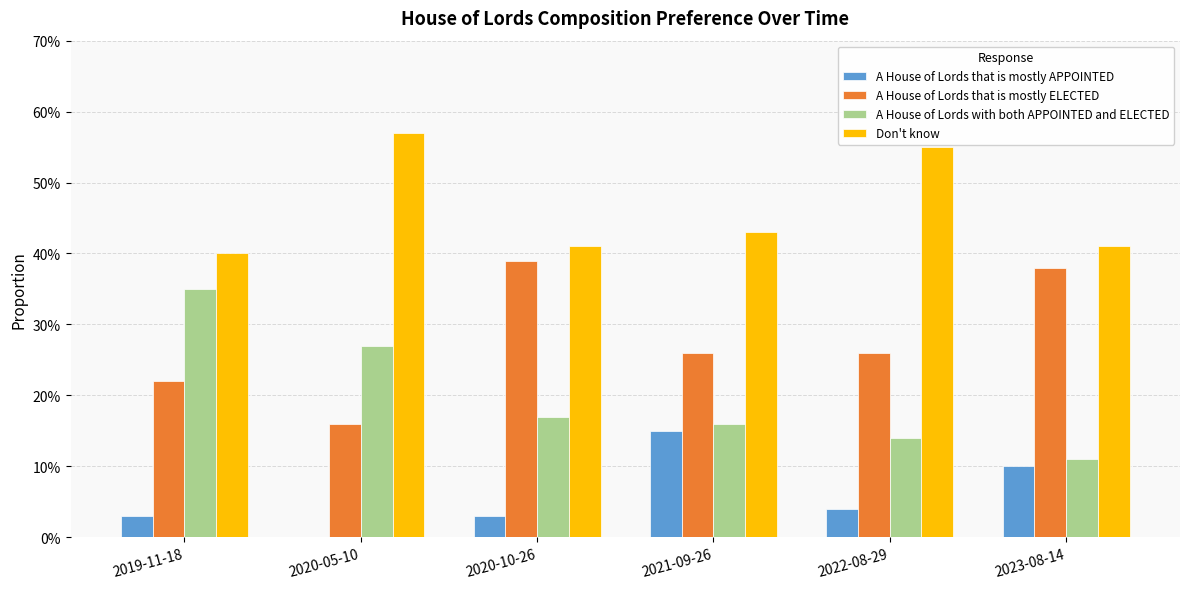

What is the difference between the maximum and second lowest values in the A House of Lords that is mostly APPOINTED series?

0.1